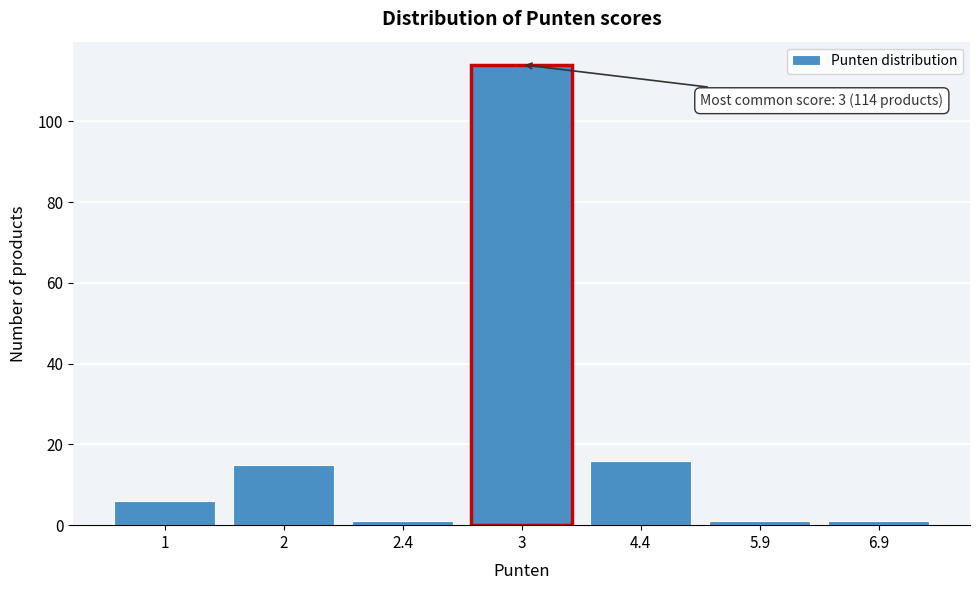

Reading right to left, list all the values displayed in this chart.

1	1	16	114	1	15	6